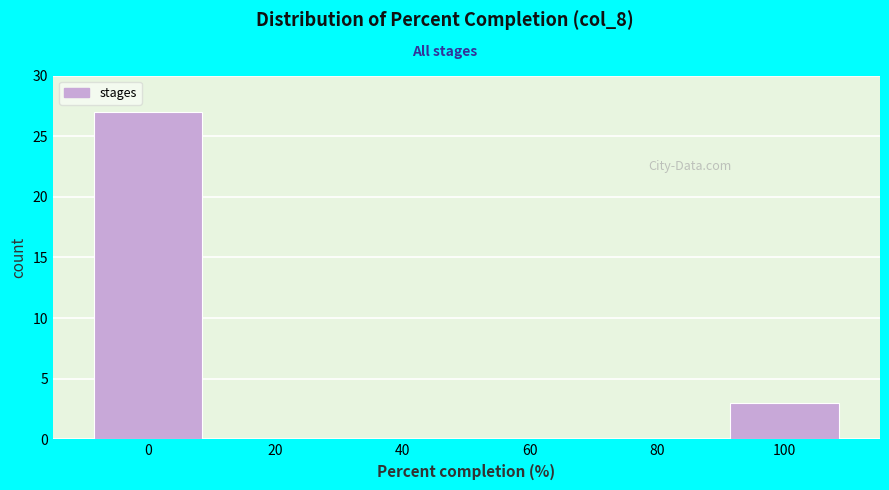

Reading left to right, list every bar in this chart as the range it spans on the x-axis followed by its height. The values are not printed on the chart, so give them approximately, as read against the axis.

-10 to 10: 27
10 to 30: 0
30 to 50: 0
50 to 70: 0
70 to 90: 0
90 to 110: 3